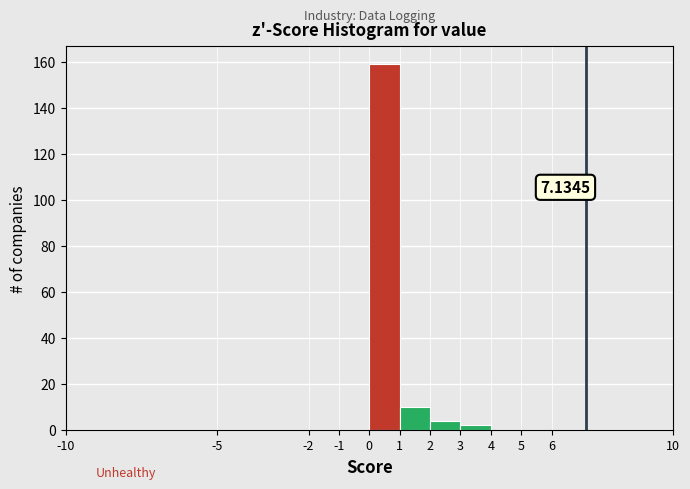

Over which range of the x-axis is the bar tallest?

0 to 1